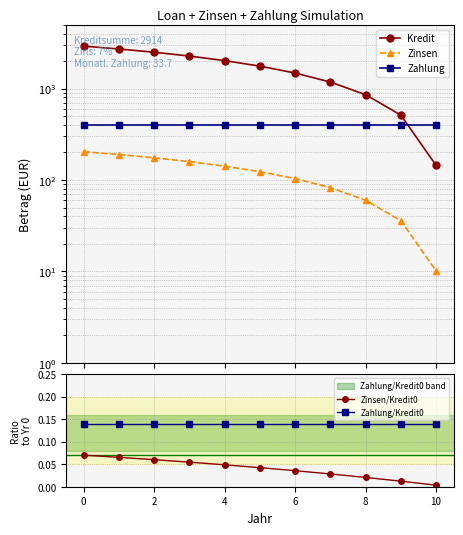

At which label does Zinsen/Kredit0 reach its minimum?

10